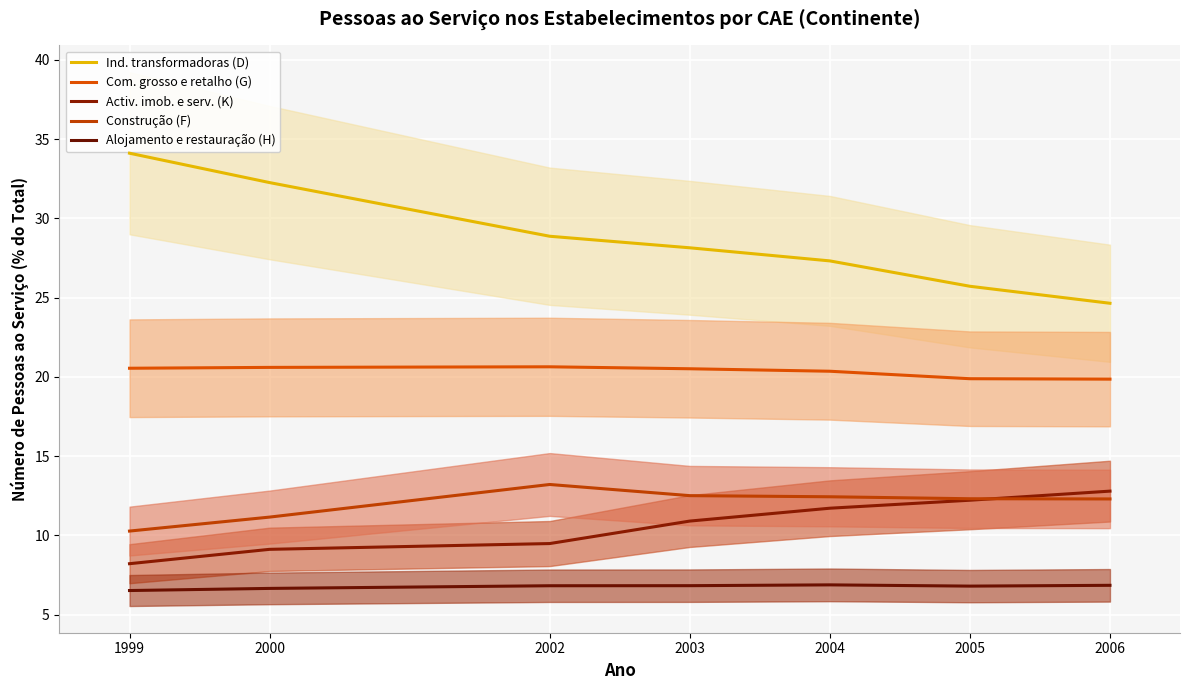

At which label does Construção (F) first exceed 12?

2002